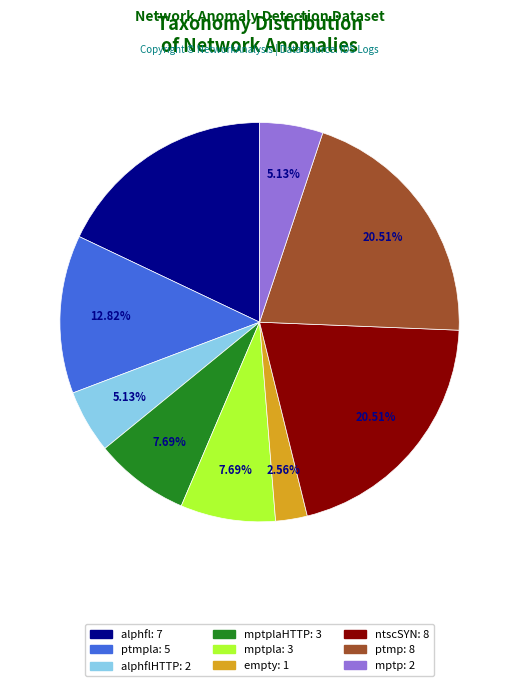

Does any single category account for the majority?

No